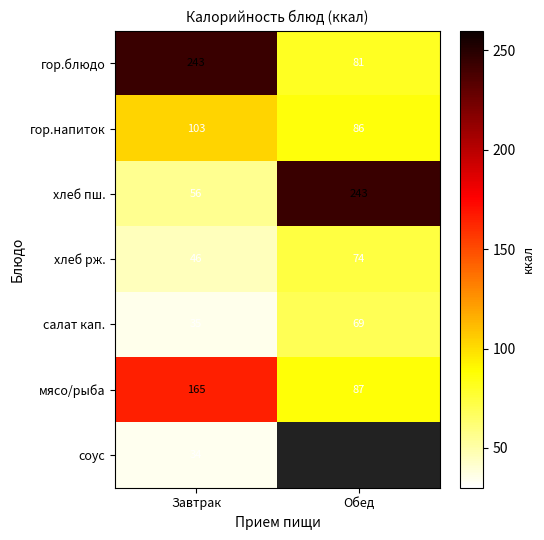

What is the difference between the highest and lowest values at Завтрак?

209